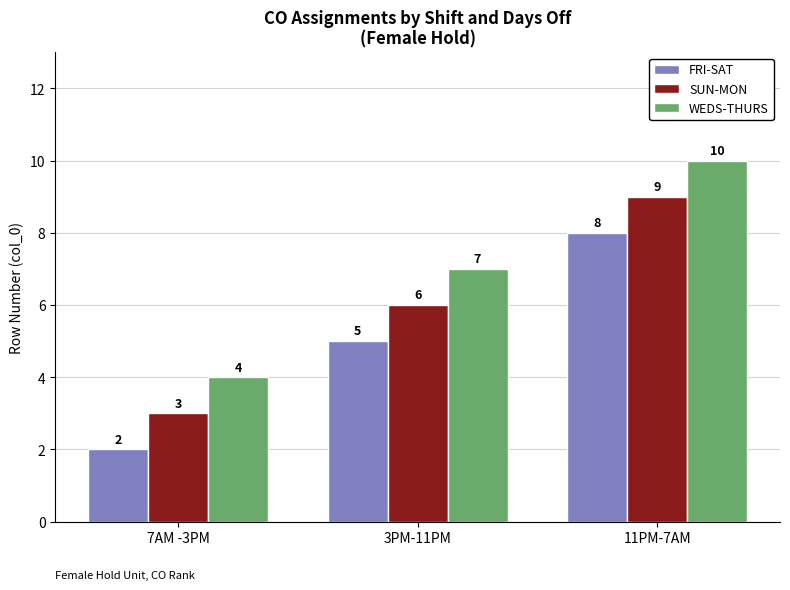

What is the difference between the maximum and minimum values in the FRI-SAT series?

6